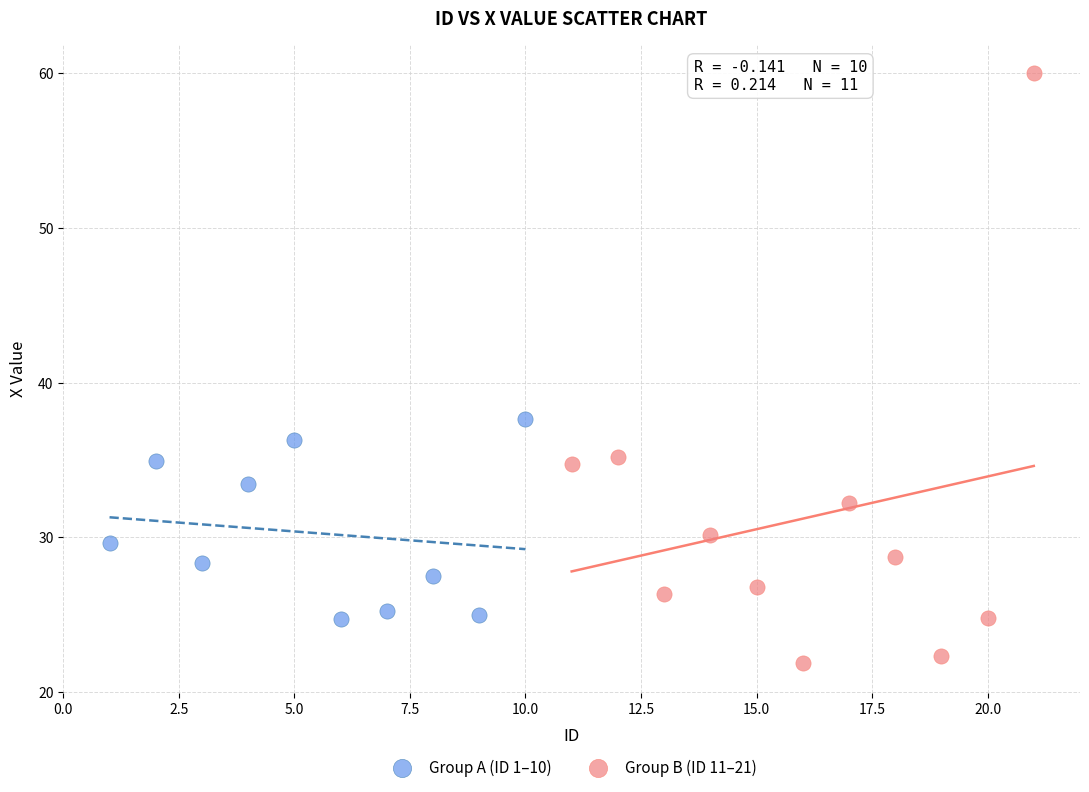

Which series reaches the maximum Y coordinate?

Group B (ID 11–21)